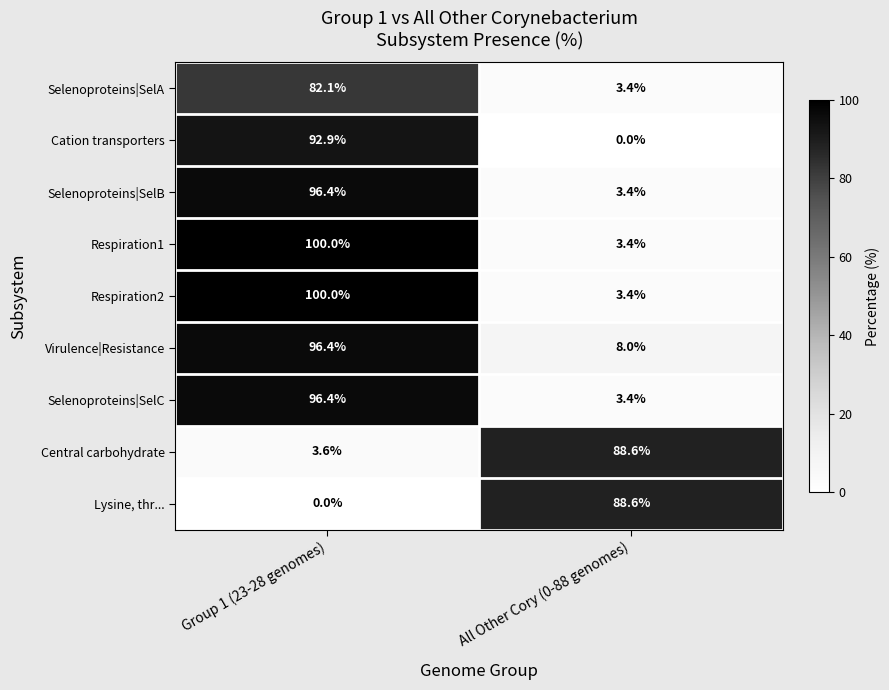

What is the sum of the Virulence|Resistance values at All Other Cory (0-88 genomes) and Group 1 (23-28 genomes)?

104.4